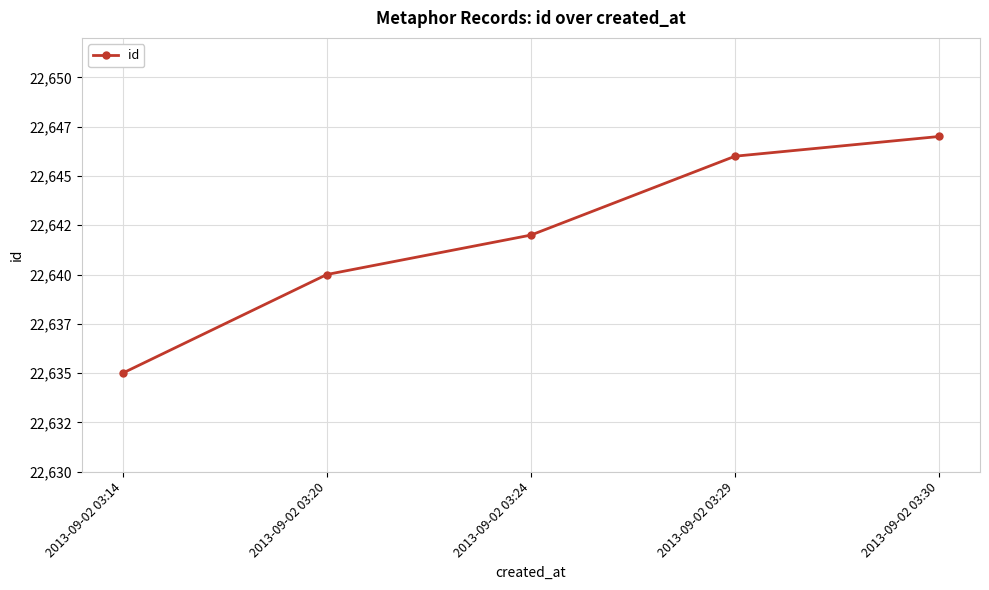

Does the chart have visible grid lines?

Yes